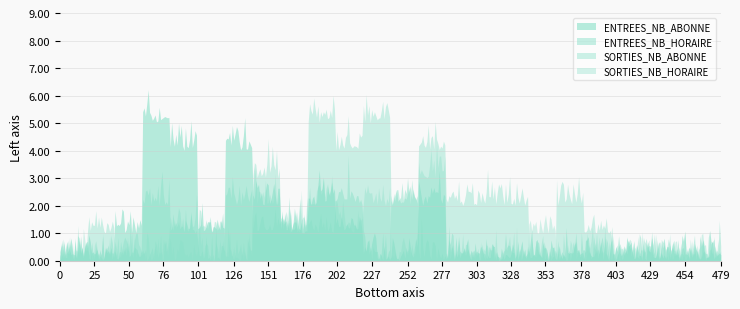

How many lines are shown in the chart?

4